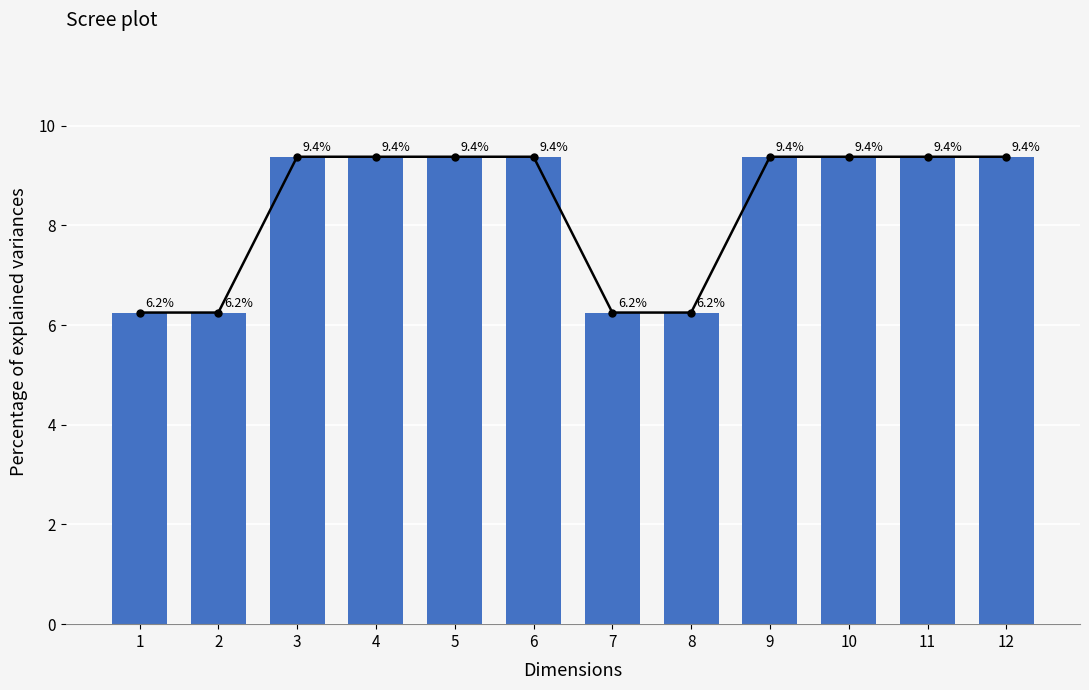

Reading left to right, what are all the values shown in this chart?

1=6.2	2=6.2	3=9.4	4=9.4	5=9.4	6=9.4	7=6.2	8=6.2	9=9.4	10=9.4	11=9.4	12=9.4